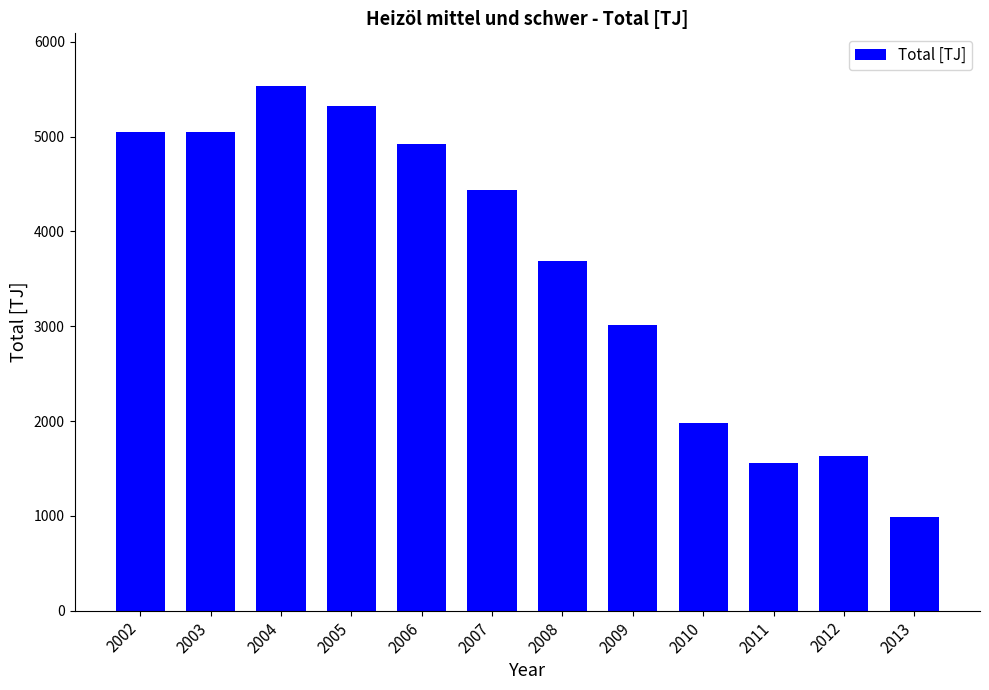

What is the difference between the maximum and second lowest values?

3982.7